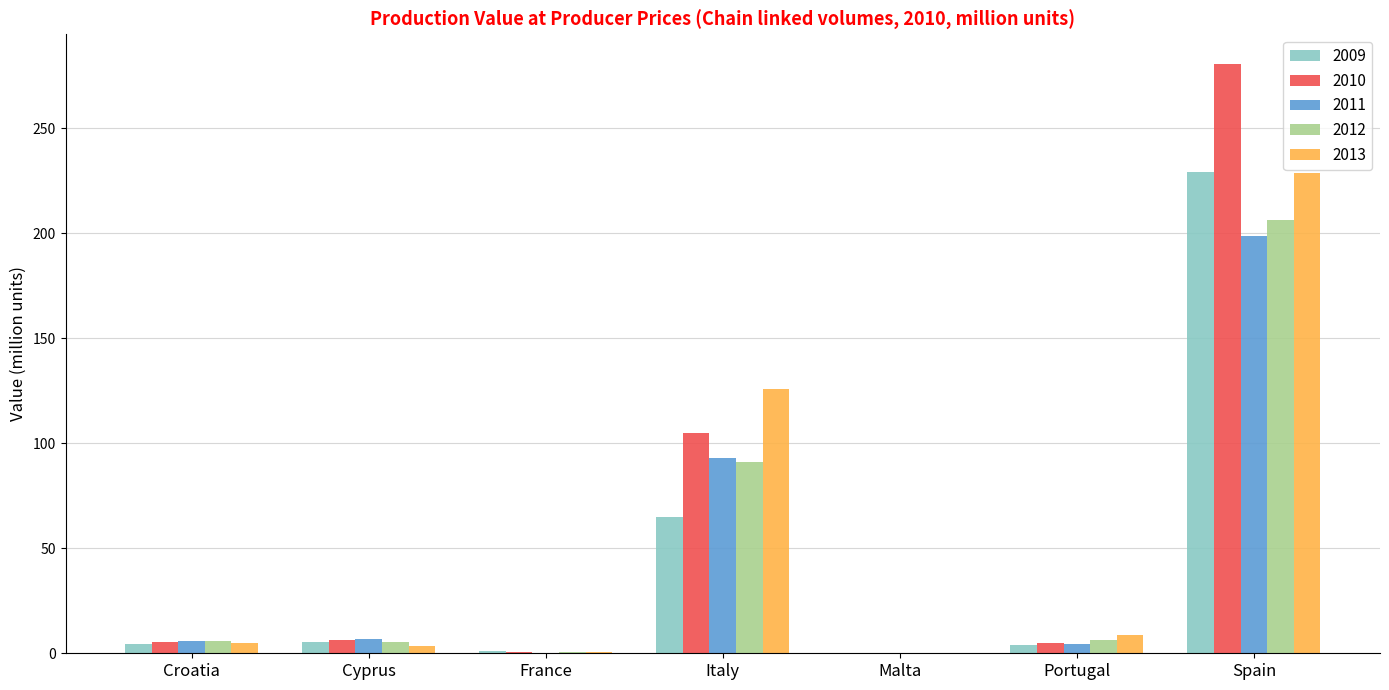

Between France and Portugal, which series saw the biggest shift?

2013